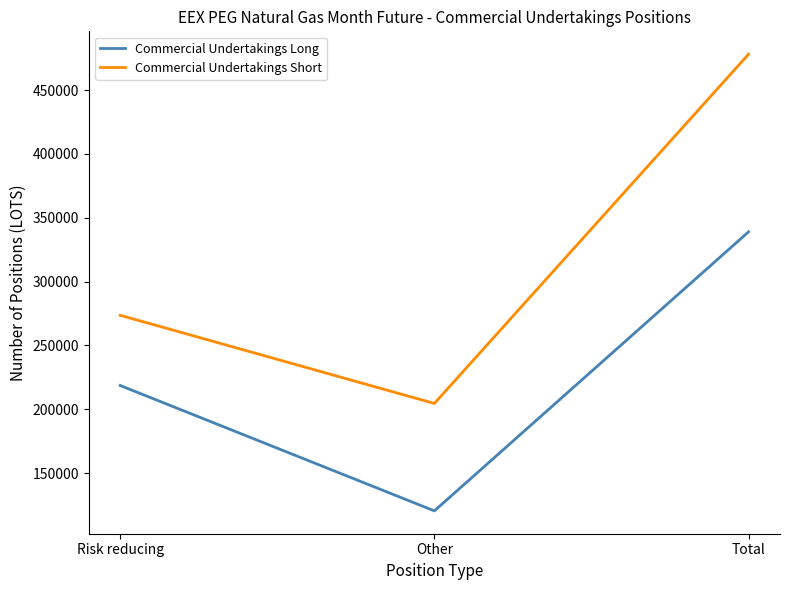

Which series has the largest total across all categories?

Commercial Undertakings Short